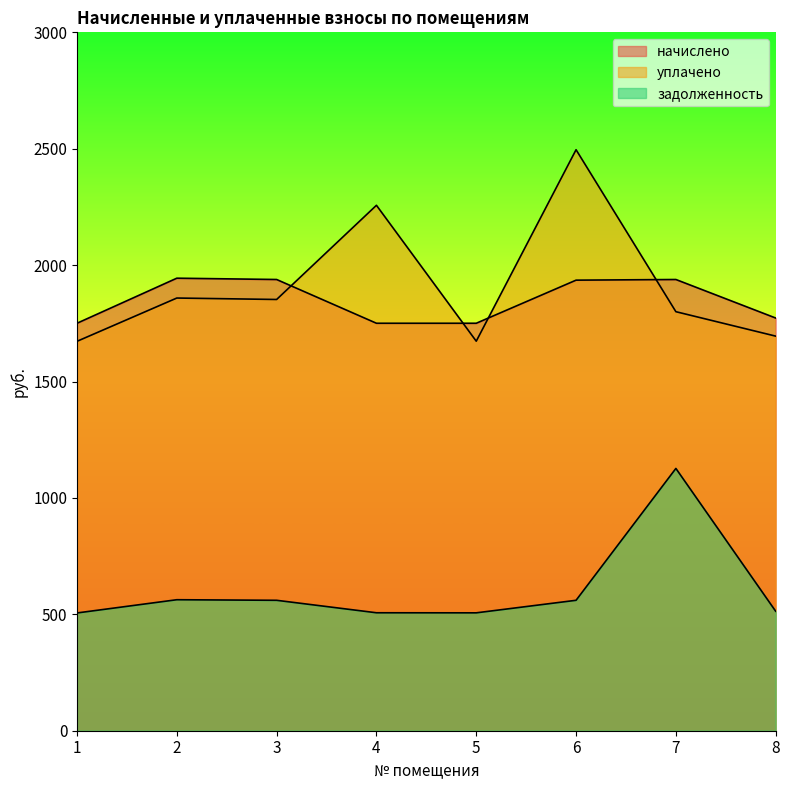

What are all the series names shown in the legend?

начислено, уплачено, задолженность